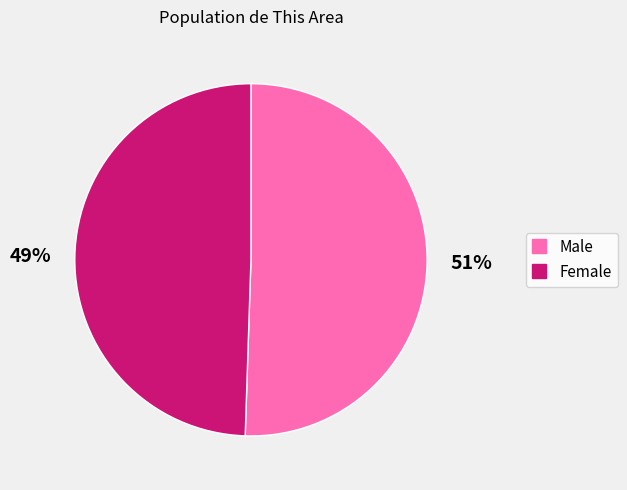

Is the sum of Female and Male greater than half?

Yes